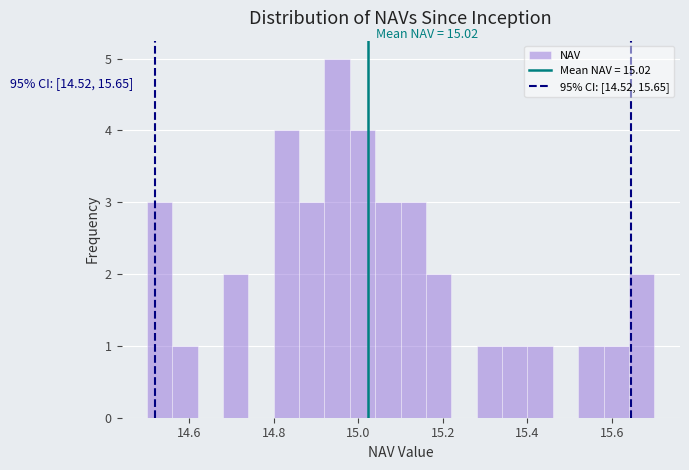

Around what value on the x-axis is the tallest bar? Give the approximate position of its centre, as read against the axis.

14.96